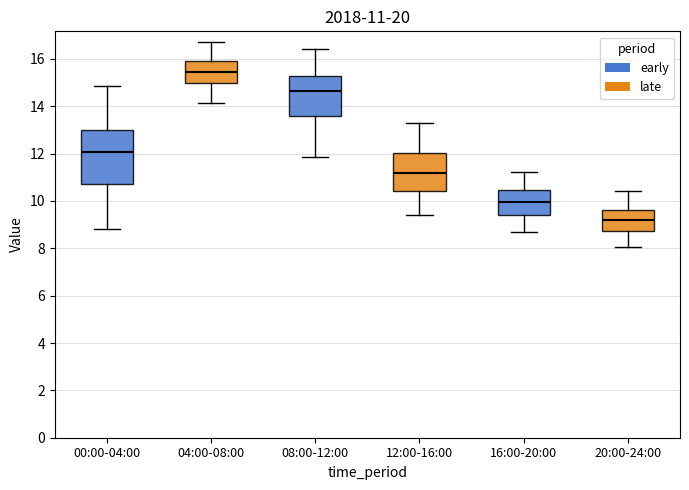

Comparing the boxes themselves (not the whiskers), which one is the tallest?

00:00-04:00